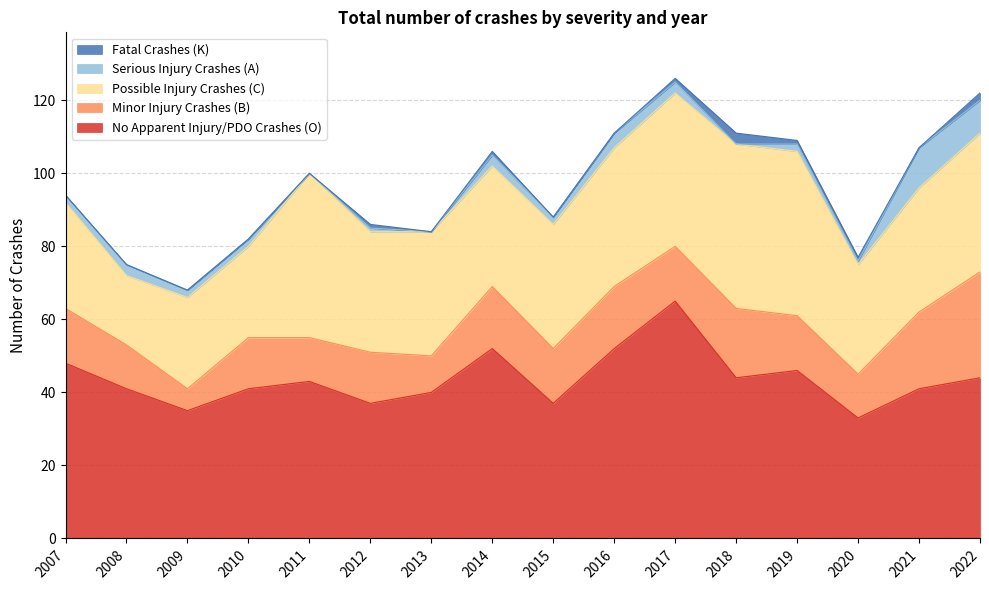

At how many categories does at least one series exceed 23?

16